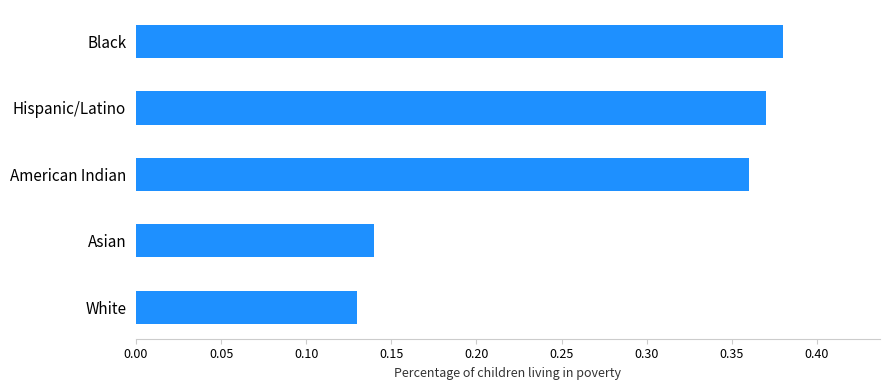

How many values are between 0 and 1?

5